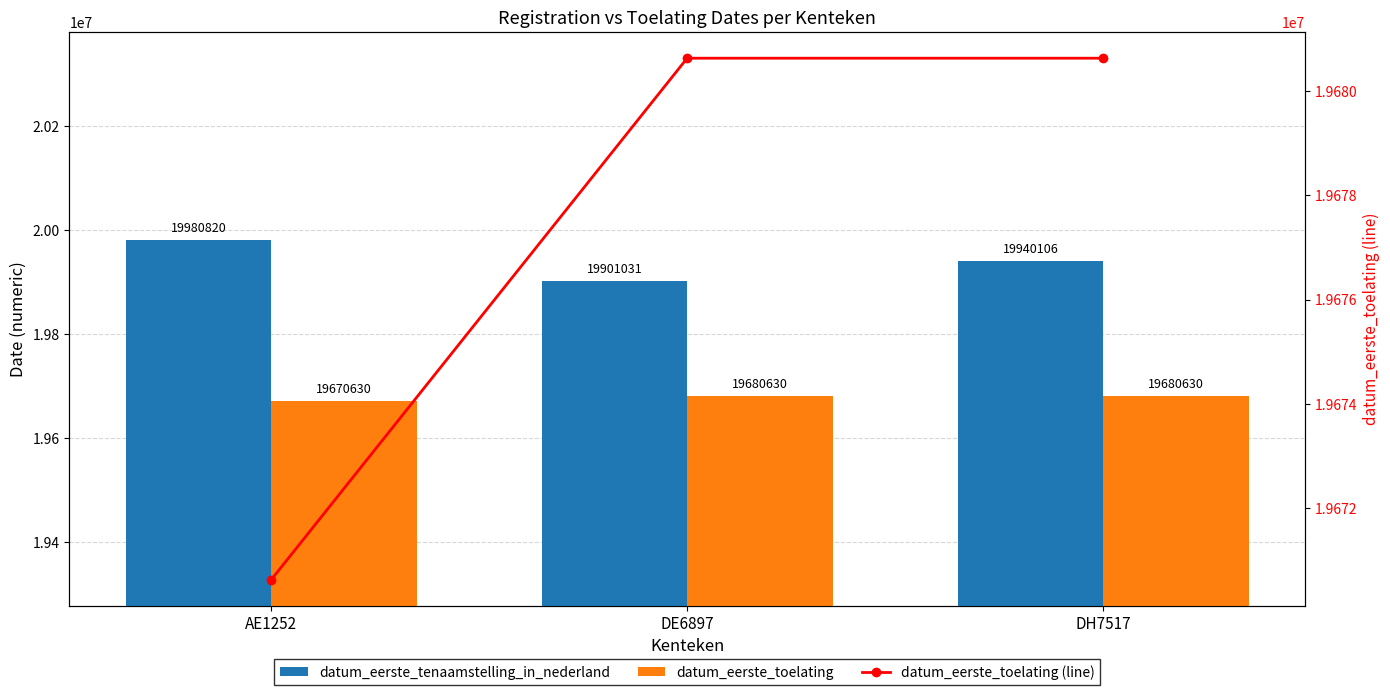

At which label does datum_eerste_toelating reach its peak?

DE6897